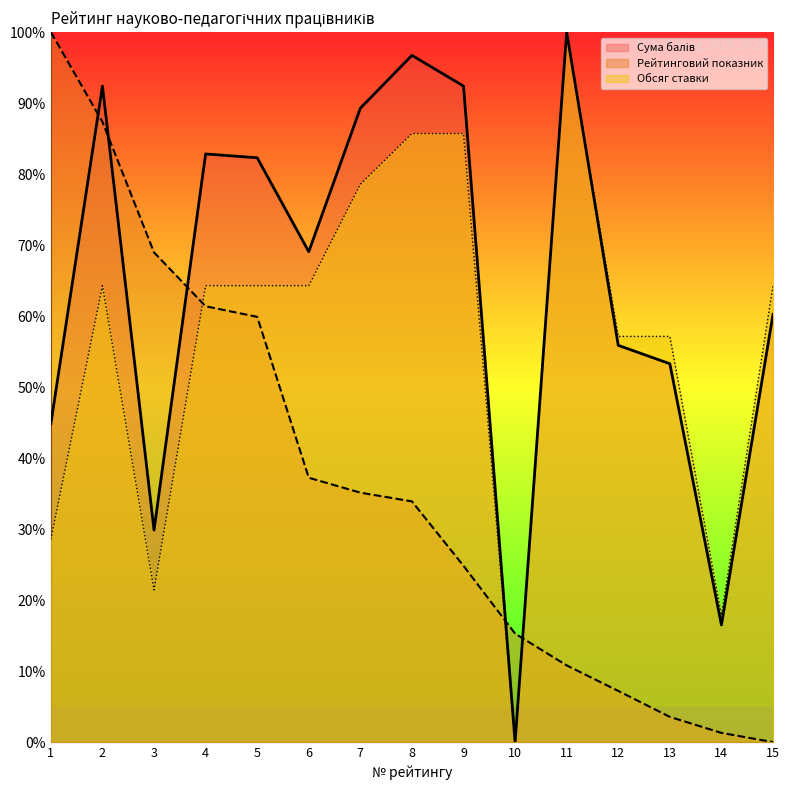

Does the chart display data point markers on the line(s)?

No